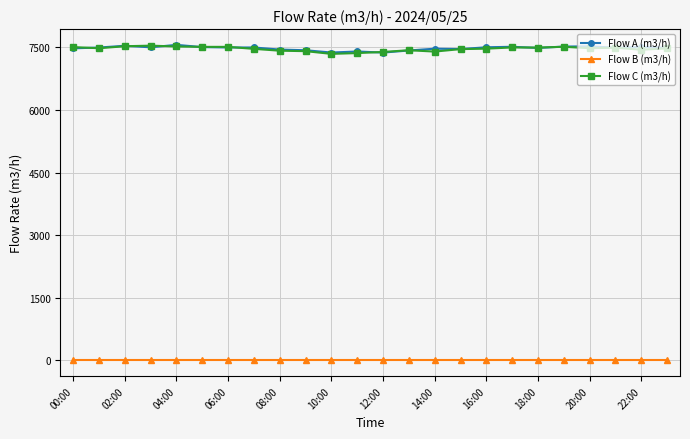

What is the greatest value displayed?

7560